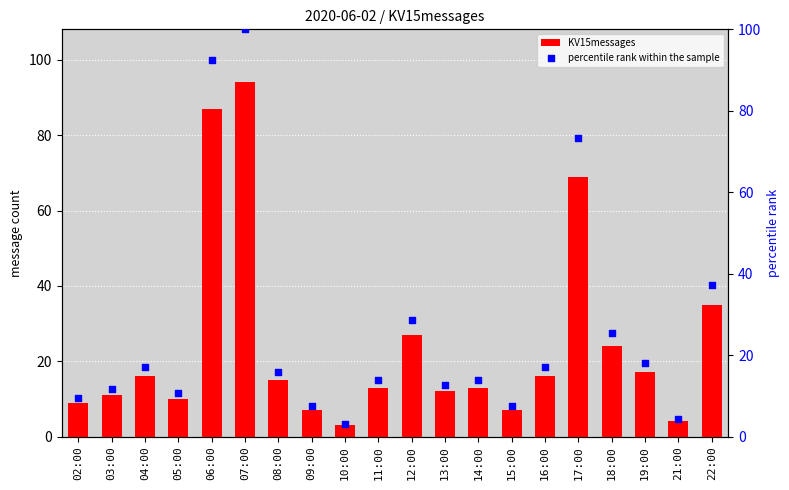

Is the value of KV15messages at 22:00 greater than the value of percentile rank within the sample at 10:00?

Yes